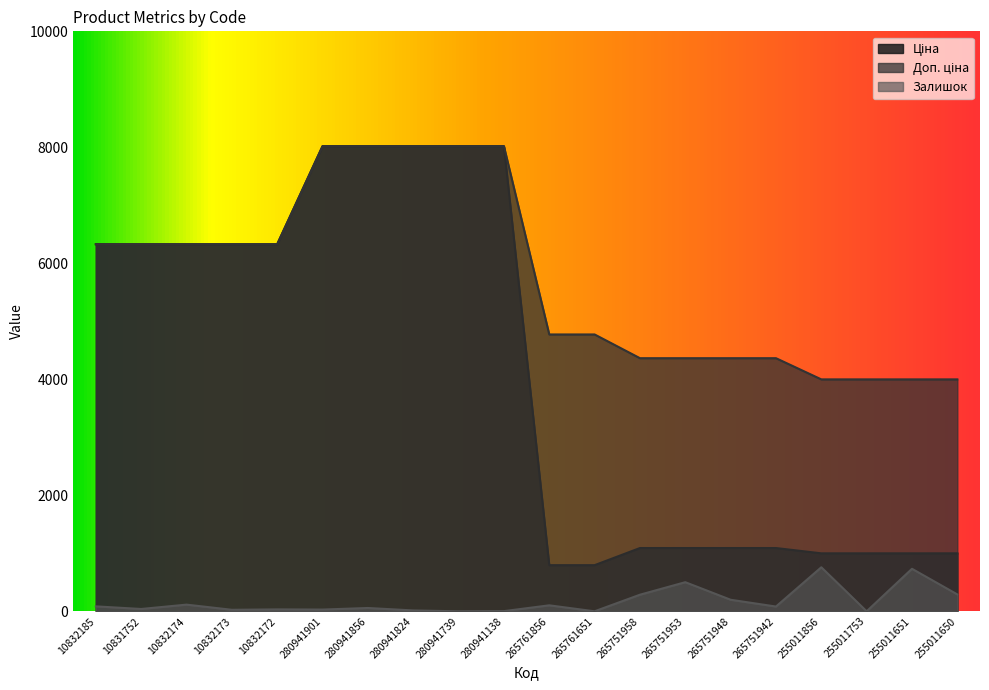

Where is the first local minimum for Залишок?

10831752